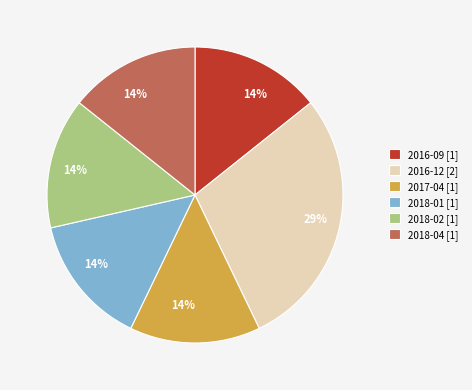

True or false: 2018-01 [1] accounts for 25% of the total.

False